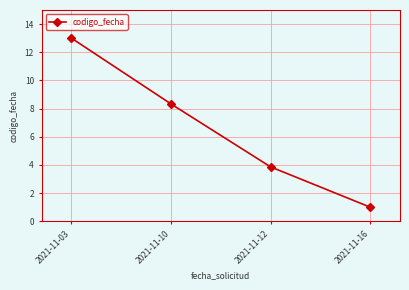

List the labels in order of value, largest first.

2021-11-03, 2021-11-10, 2021-11-12, 2021-11-16